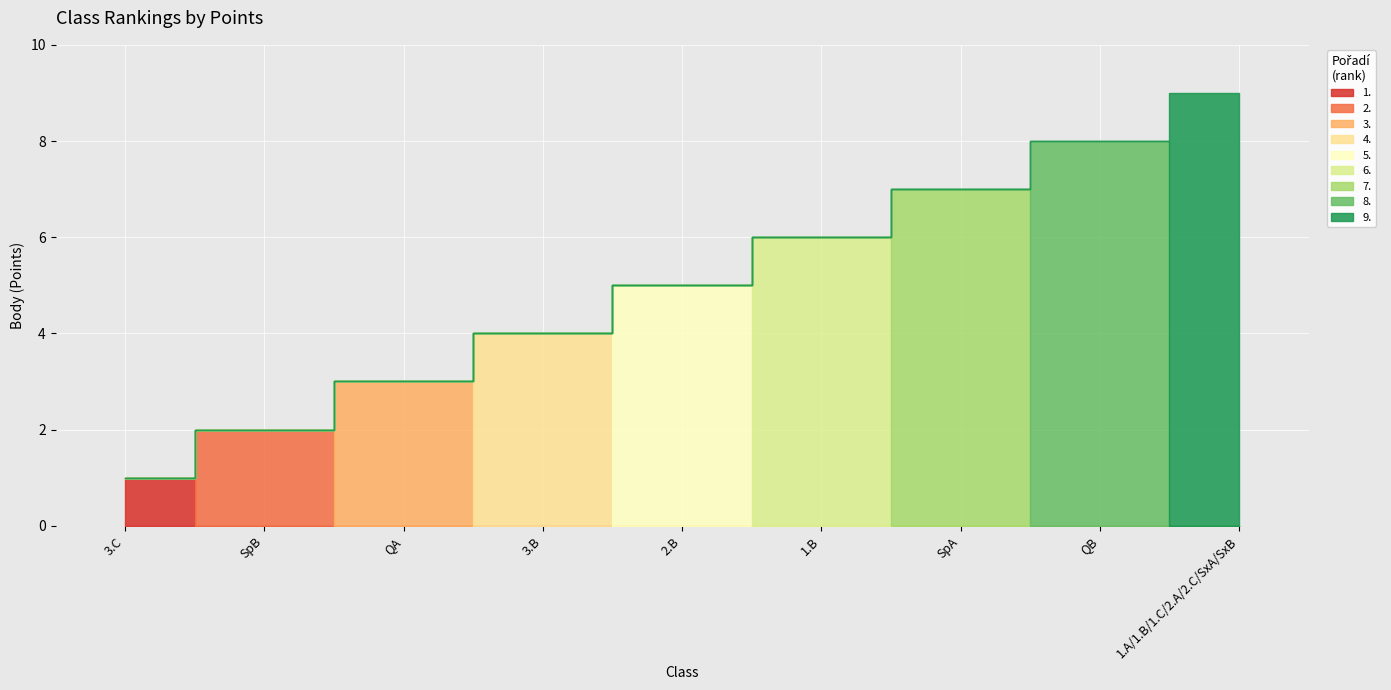

The value at 3.B is 4. True or false?

True